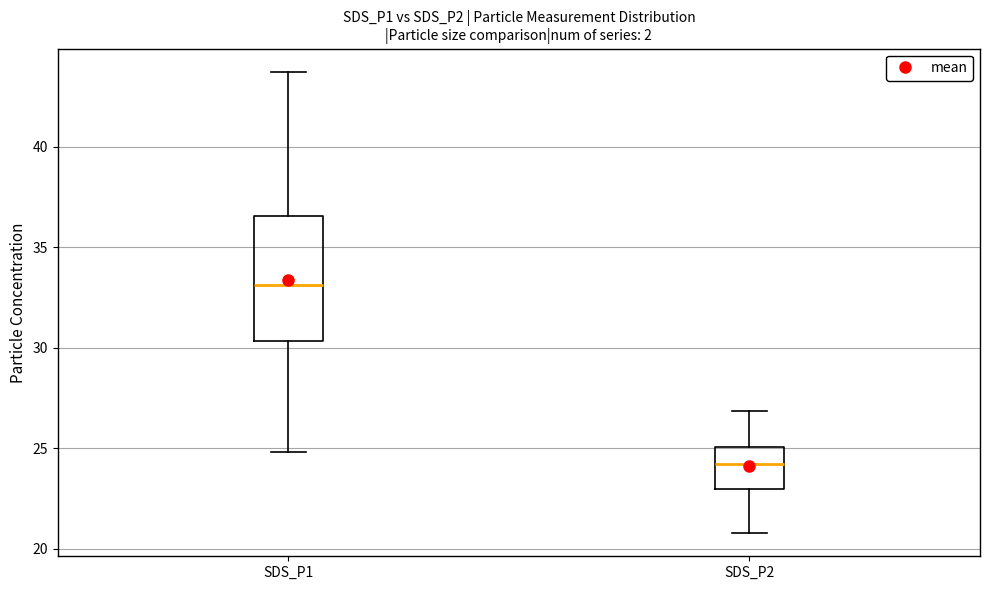

Reading left to right, transcribe this box plot: for each box, give where its median line is, the range the box spans, and where its two whiskers end, as read against the y-axis. The values are not printed on the chart, so give them approximately, as read against the axis.

SDS_P1: median 33.0, box 30.5 to 36.5, whiskers 25.0 to 43.5
SDS_P2: median 24.0, box 23.0 to 25.0, whiskers 21.0 to 27.0